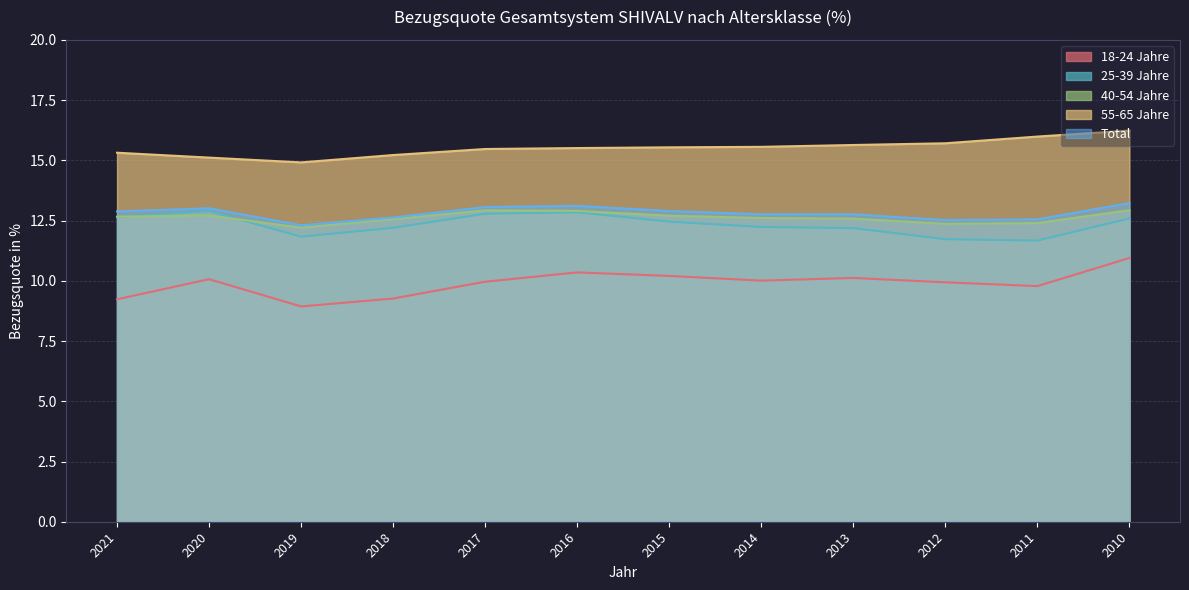

Reading left to right, extract all data points from this chart.

18-24 Jahre: 9.2	10.1	8.9	9.3	10.0	10.3	10.2	10.0	10.1	9.9	9.8	10.9
25-39 Jahre: 12.6	12.9	11.8	12.2	12.8	12.8	12.5	12.2	12.2	11.7	11.7	12.6
40-54 Jahre: 12.7	12.7	12.2	12.6	12.9	12.9	12.7	12.6	12.6	12.4	12.4	12.9
55-65 Jahre: 15.3	15.1	14.9	15.2	15.5	15.5	15.5	15.6	15.6	15.7	16.0	16.2
Total: 12.9	13.0	12.3	12.6	13.1	13.1	12.9	12.8	12.8	12.5	12.5	13.2